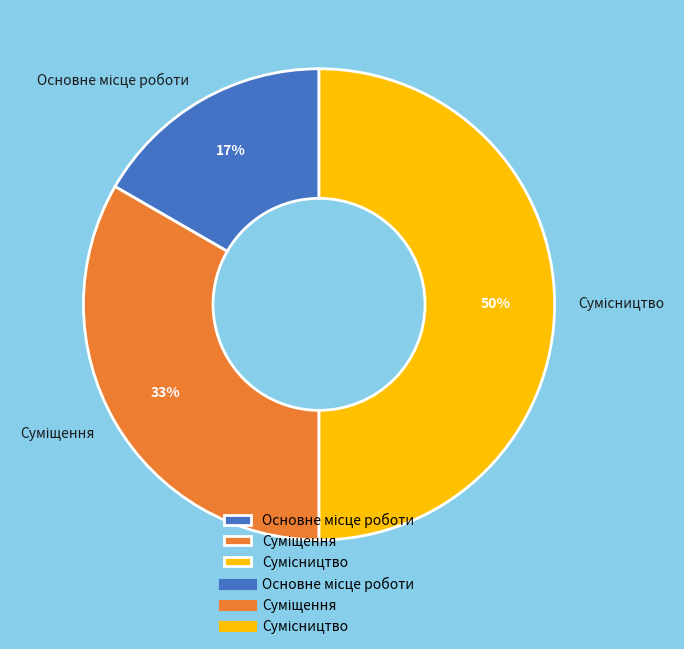

To the nearest percent, what is the average slice percentage?

33%